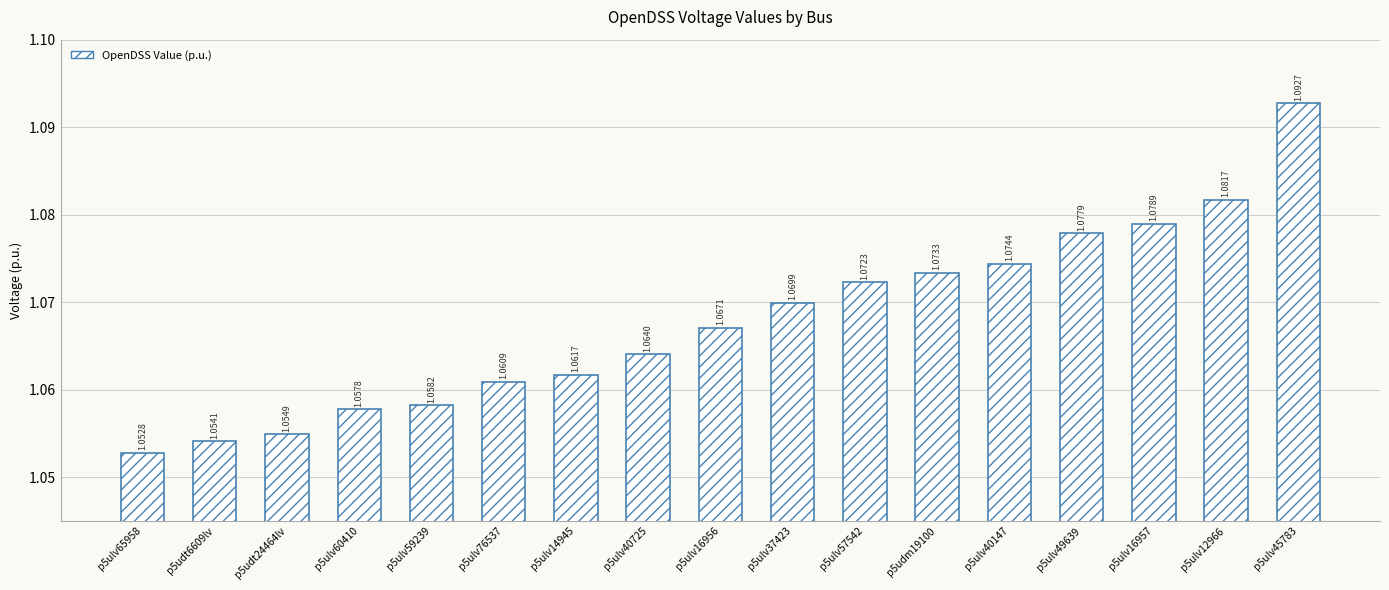

Are the bars grouped side by side (vs. stacked)?

No